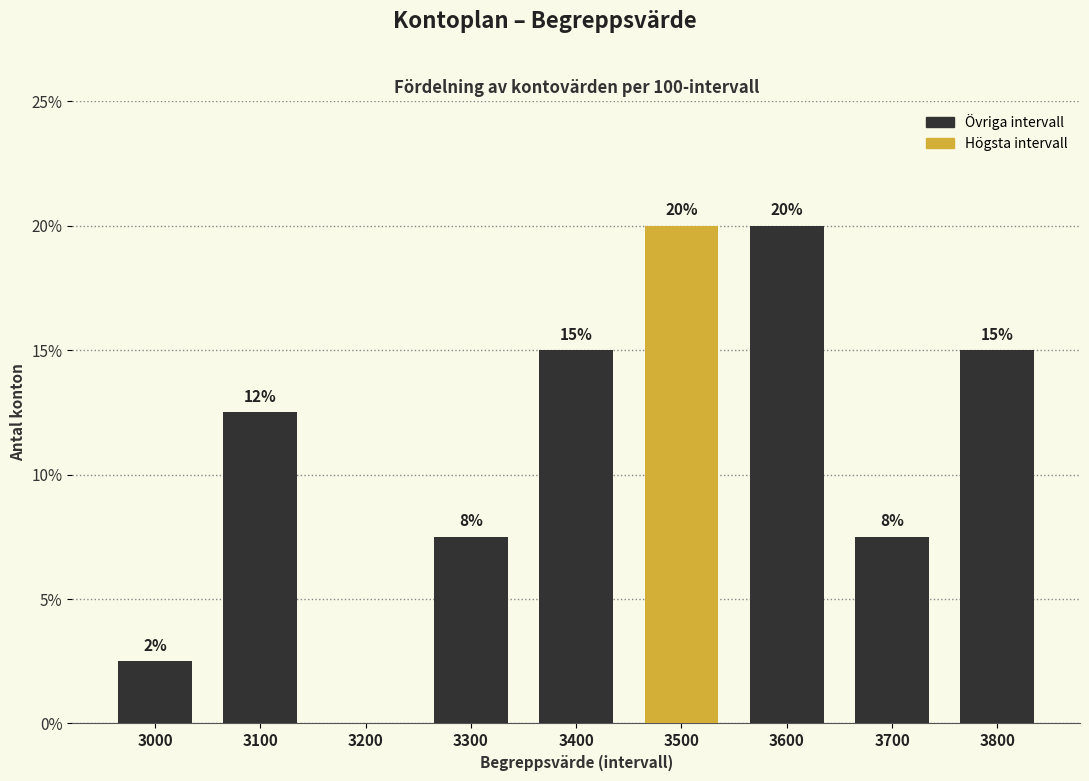

What is the maximum value shown in the chart?

20.0